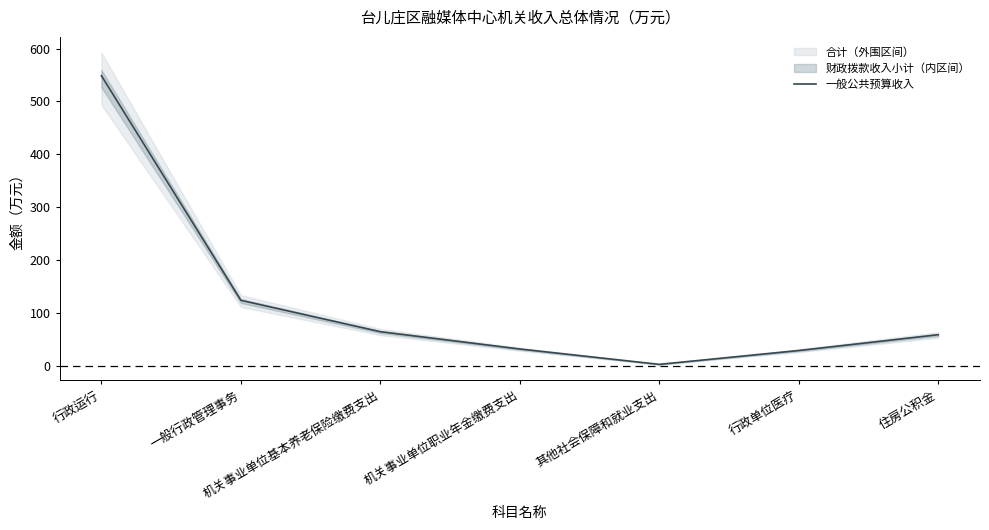

What is the value of the 6th point from the left?

29.8